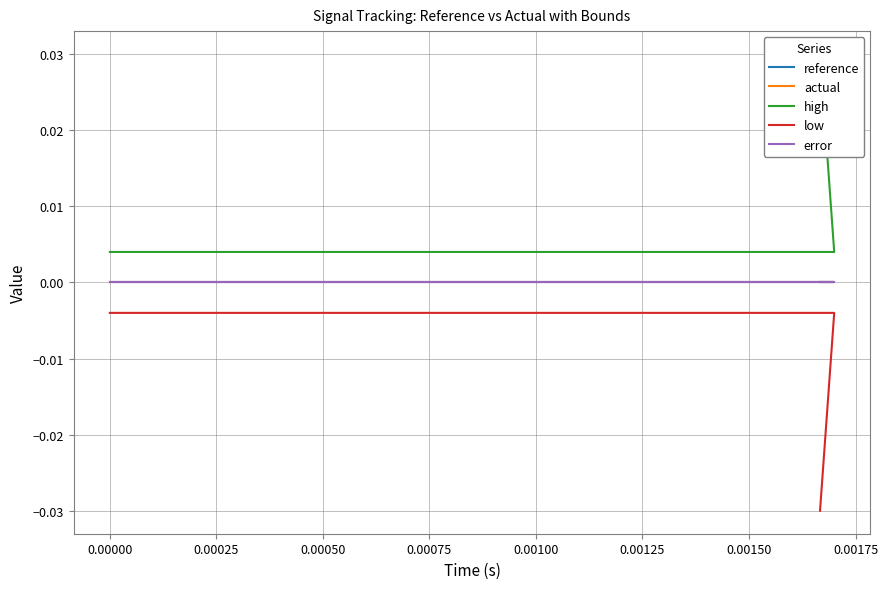

At how many categories does at least one series exceed 0?

20